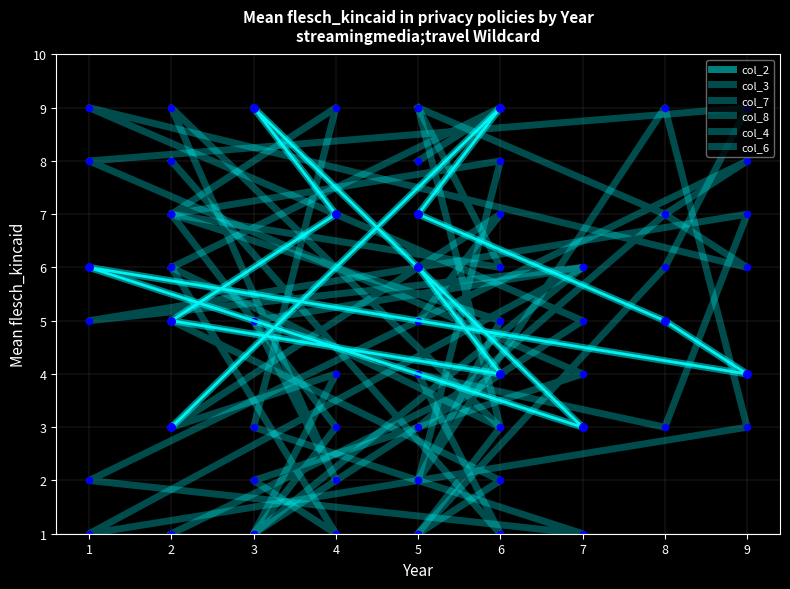

What are all the series names shown in the legend?

col_2, col_3, col_7, col_8, col_4, col_6